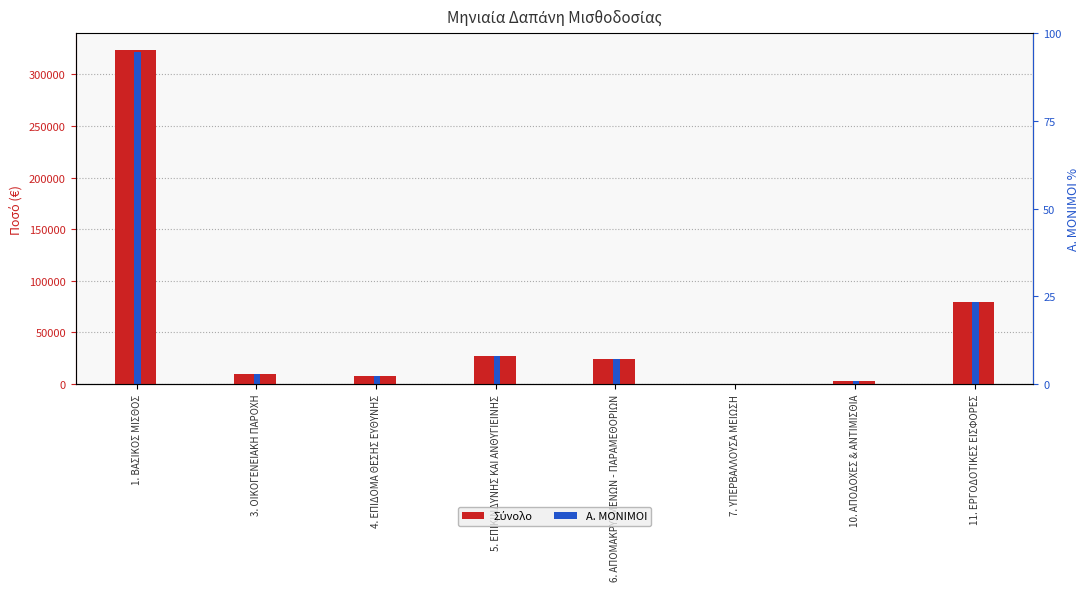

What is the difference between the second highest and second lowest values in the Α. ΜΟΝΙΜΟΙ series?

76075.2